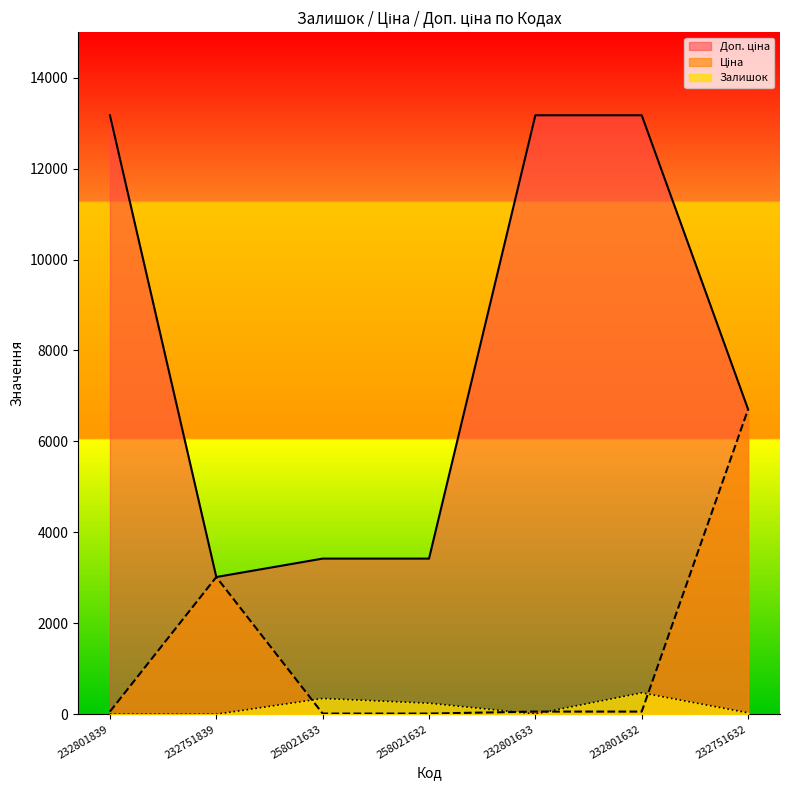

At which label does Доп. ціна reach its peak?

232801839